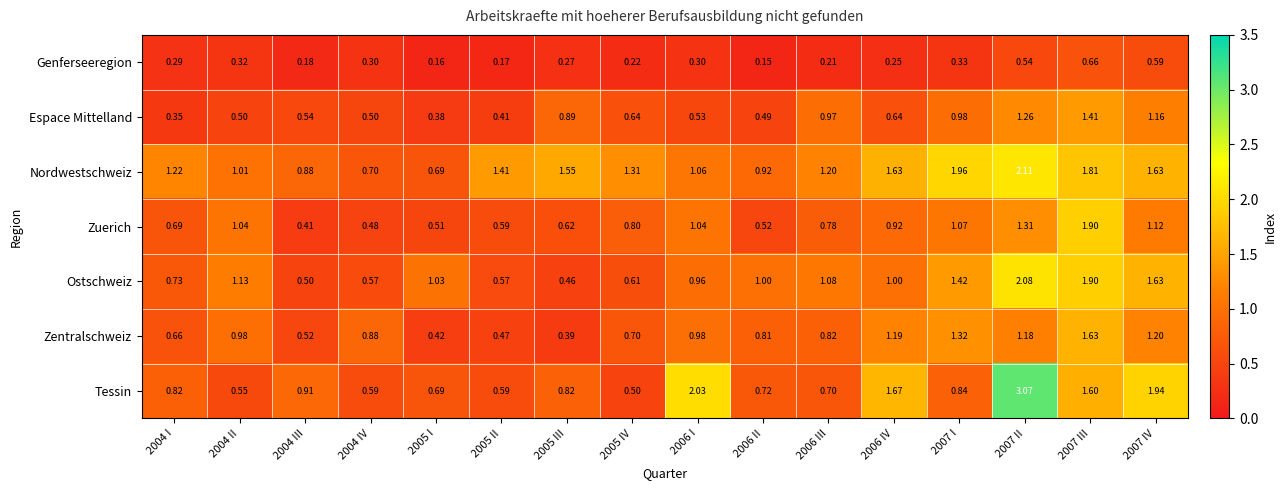

Is the value of Genferseeregion at 2005 II greater than the value of Zuerich at 2006 I?

No